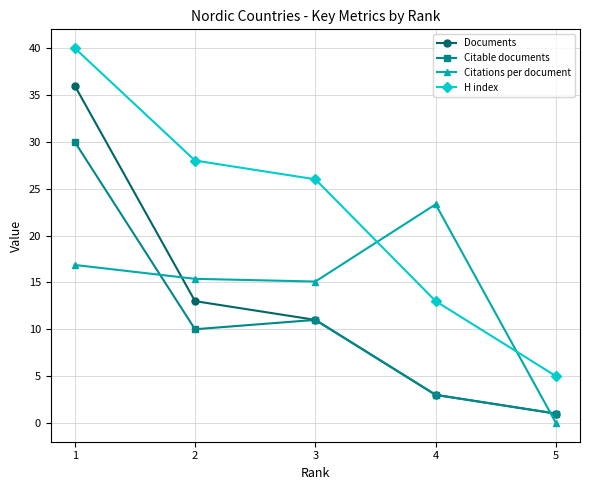

What is the value of the Citable documents point at the 5th from the left?

1.0